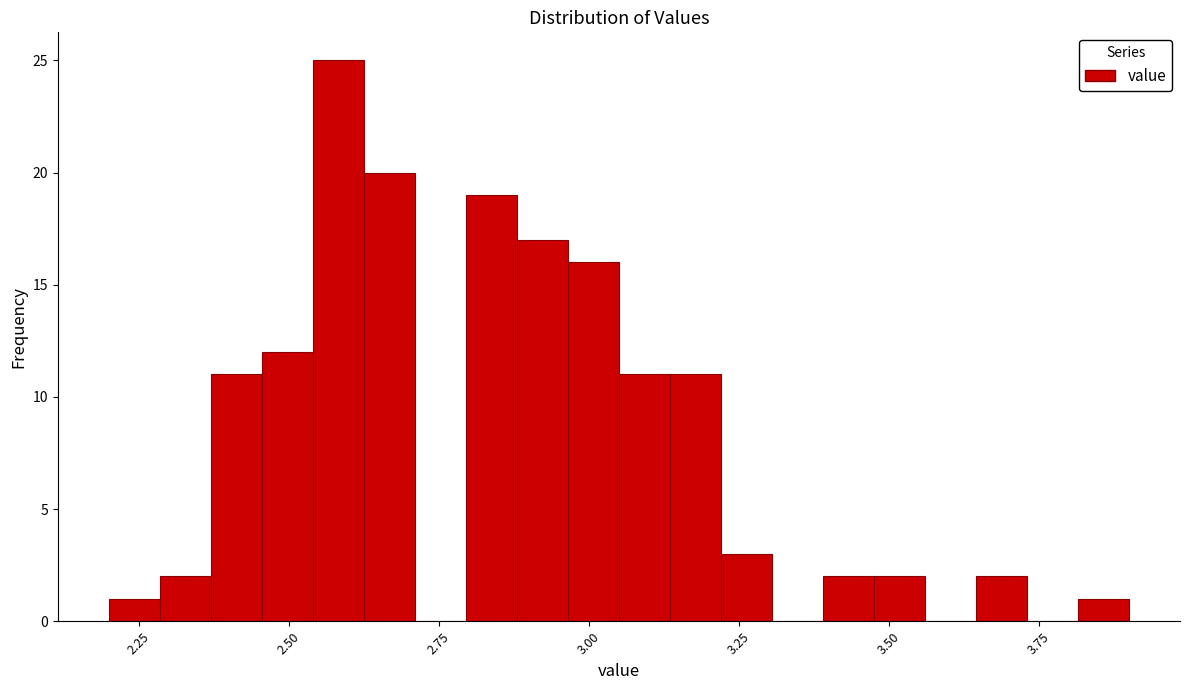

Read against the x-axis, roughly where is the centre of the tallest bar?

2.60